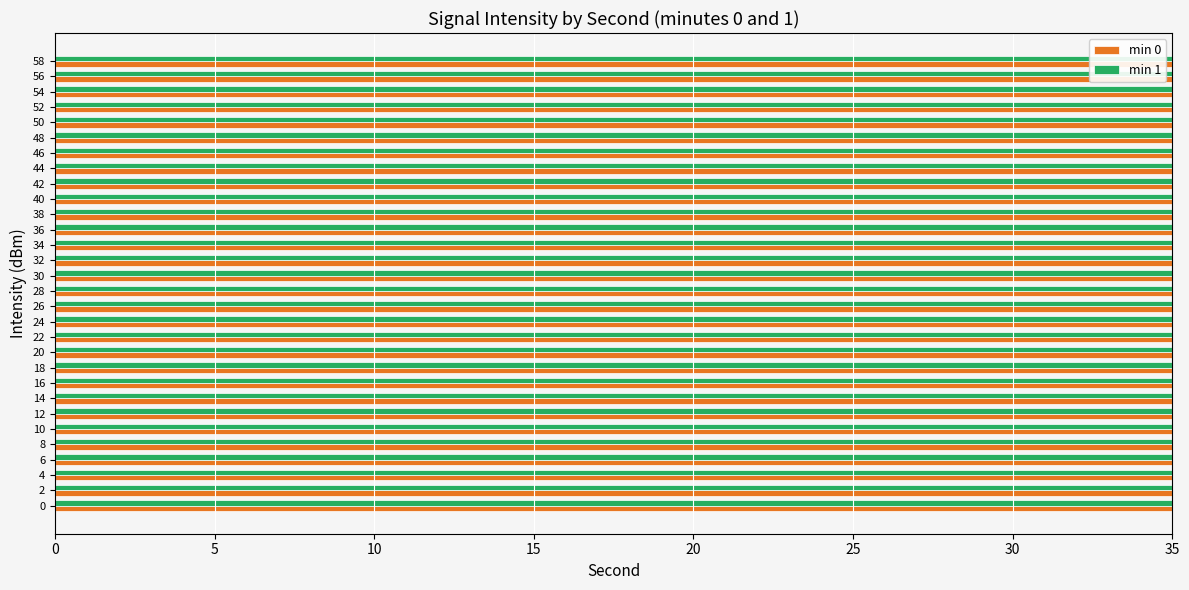

What is the greatest value displayed?

126.4